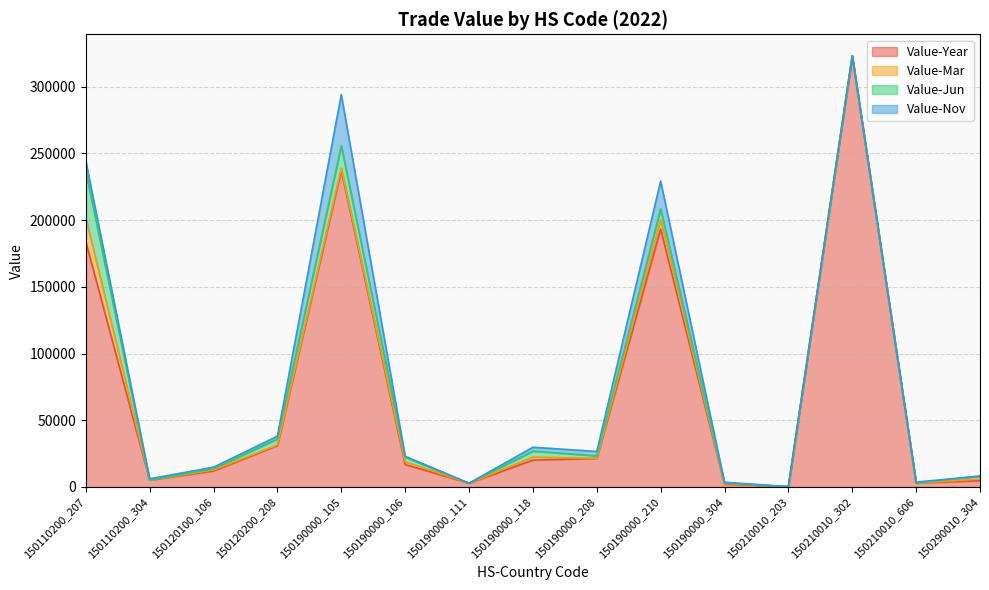

What value does the Value-Year series have at 150110200_207, to the nearest 50?

183900